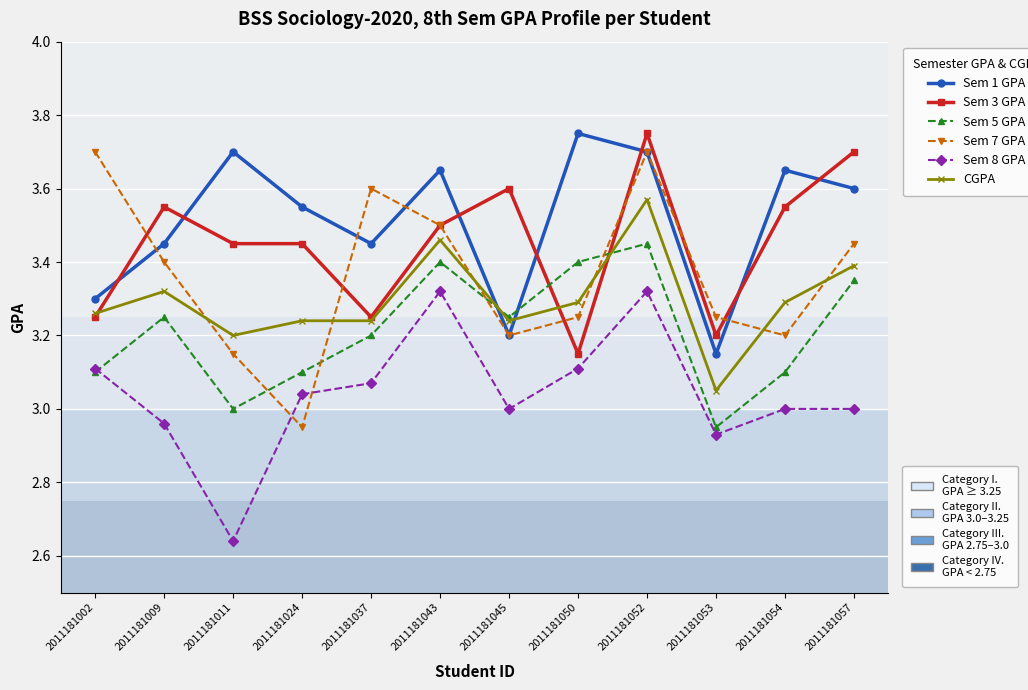

What is the total value across all series at 2011181057?

20.5